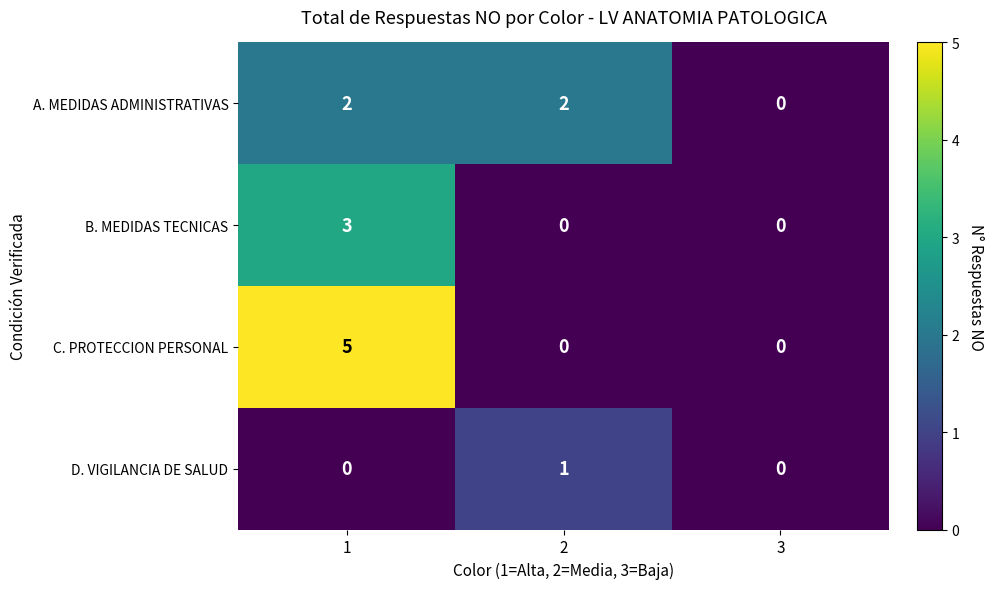

How many categories are shown in the chart?

3